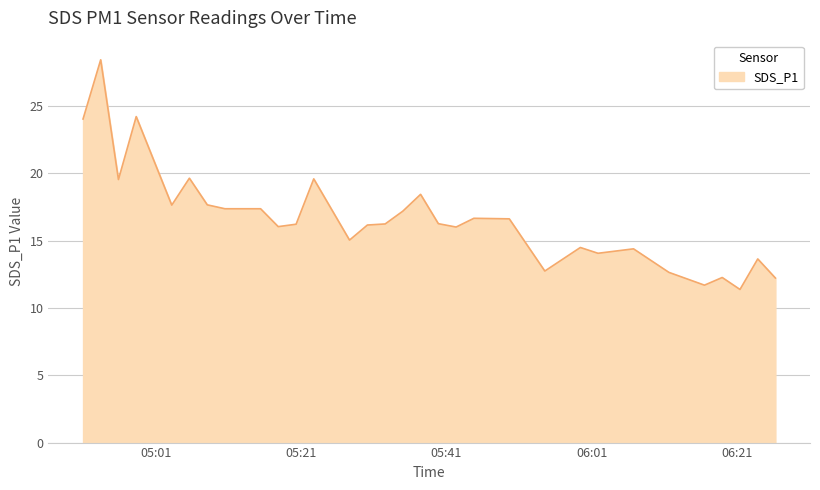

What is the difference between the maximum and minimum values?

17.1